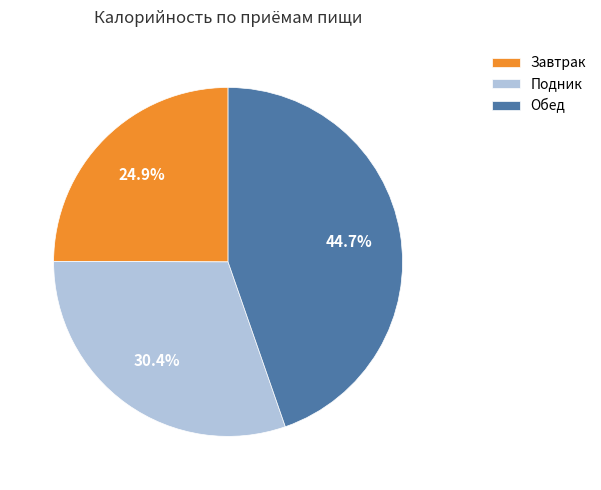

Which has a higher value, Обед or Завтрак?

Обед